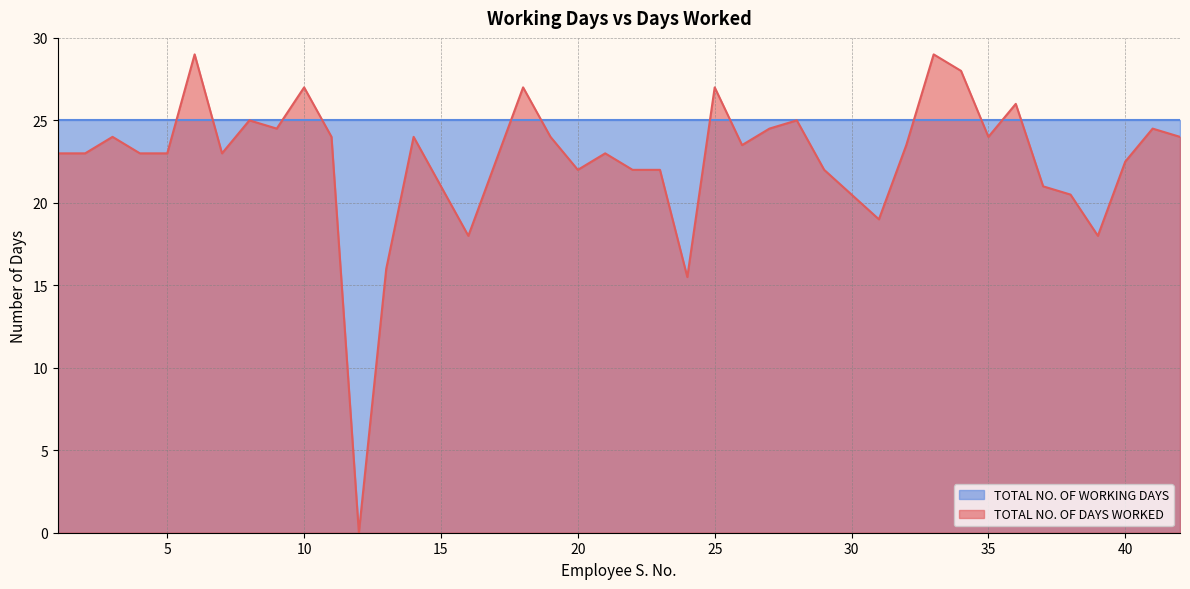

Where does the data first go above 23?

3